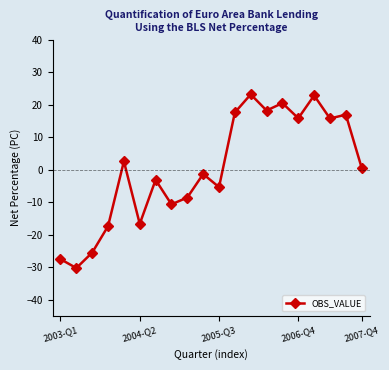

What is the sum of all values?

7.1